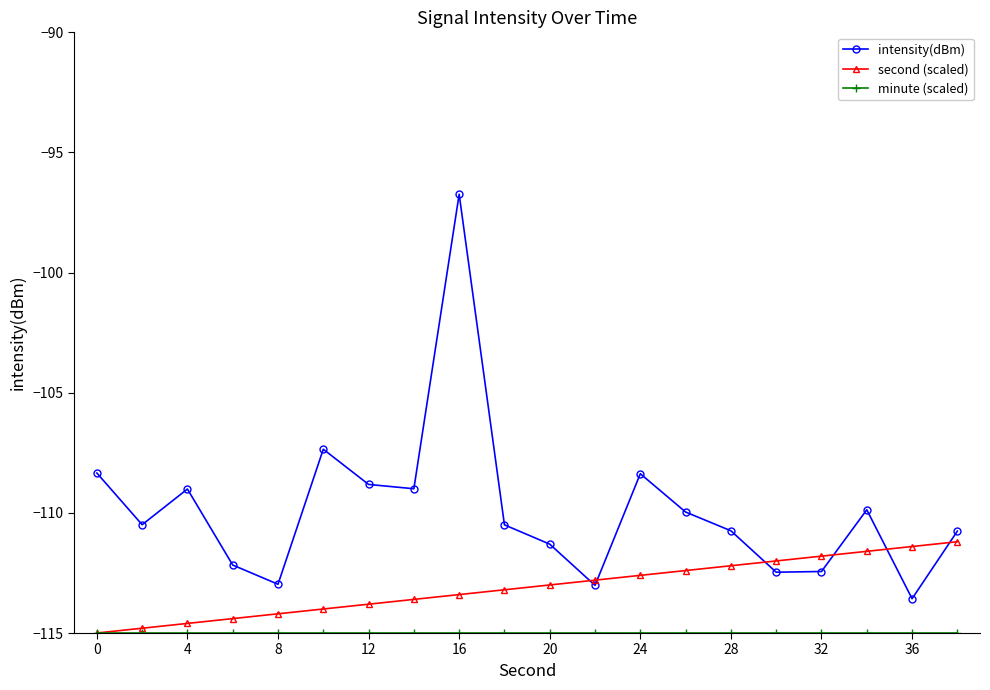

What is the smallest value displayed?

-115.0